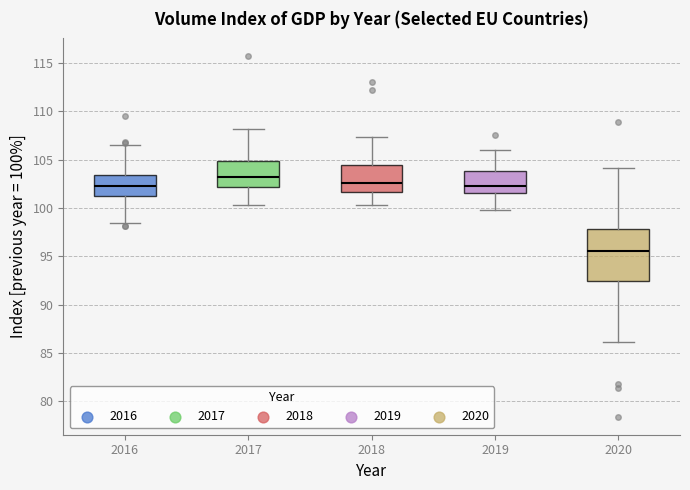

Reading left to right, read every box against the y-axis: the position of its median line, the range the box covers, and the ends of its whiskers. The values are not printed on the chart, so give them approximately, as read against the axis.

2016: median 102.5, box 101.5 to 103.5, whiskers 98.5 to 106.5
2017: median 103.5, box 102.0 to 105.0, whiskers 100.5 to 108.0
2018: median 102.5, box 101.5 to 104.5, whiskers 100.5 to 107.5
2019: median 102.5, box 101.5 to 104.0, whiskers 100.0 to 106.0
2020: median 95.5, box 92.5 to 98.0, whiskers 86.0 to 104.0